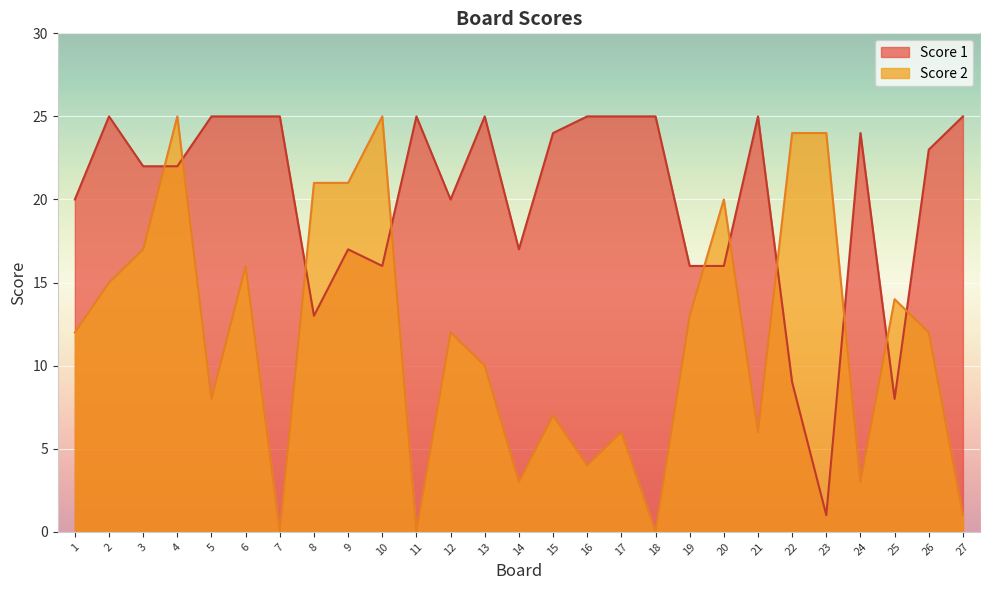

What is the maximum value for Score 1?

25